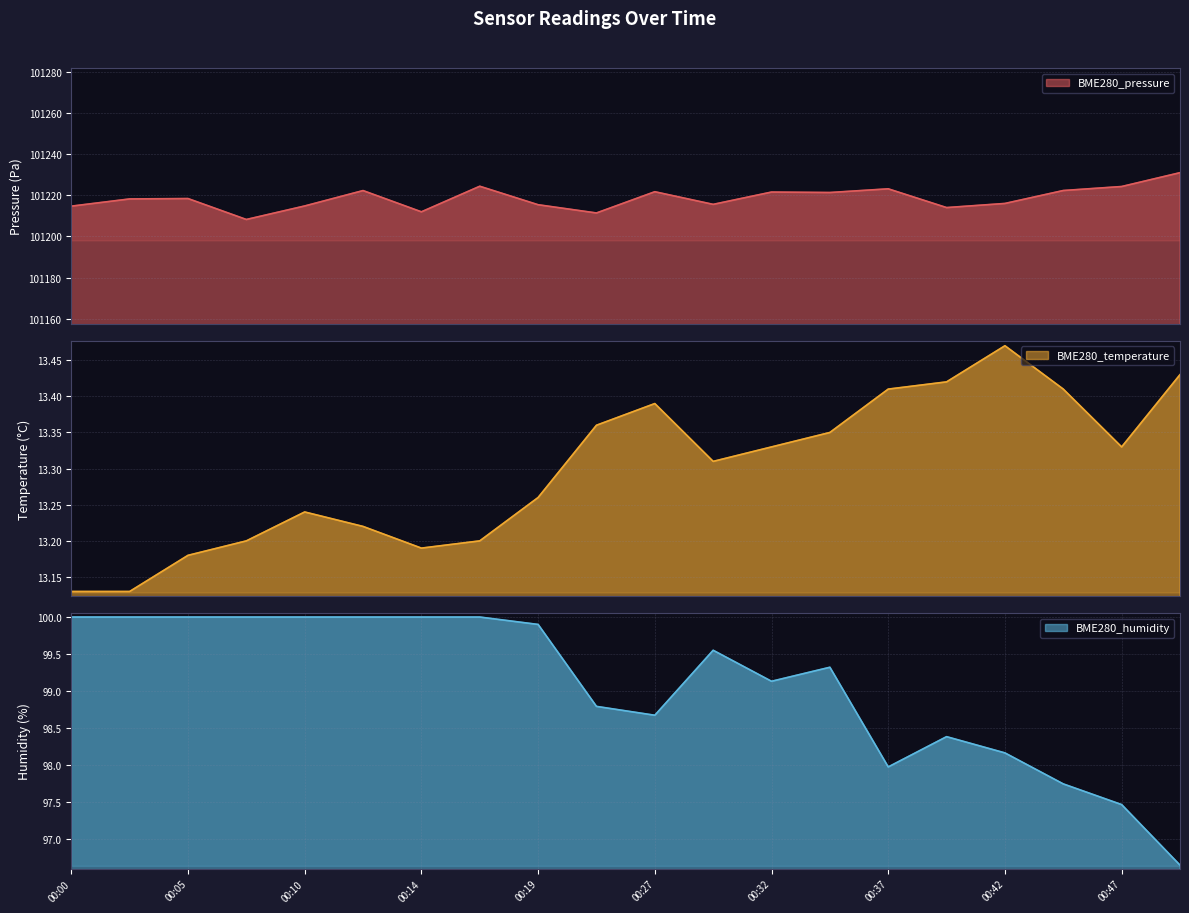

Which label corresponds to the largest value in the chart?

00:49